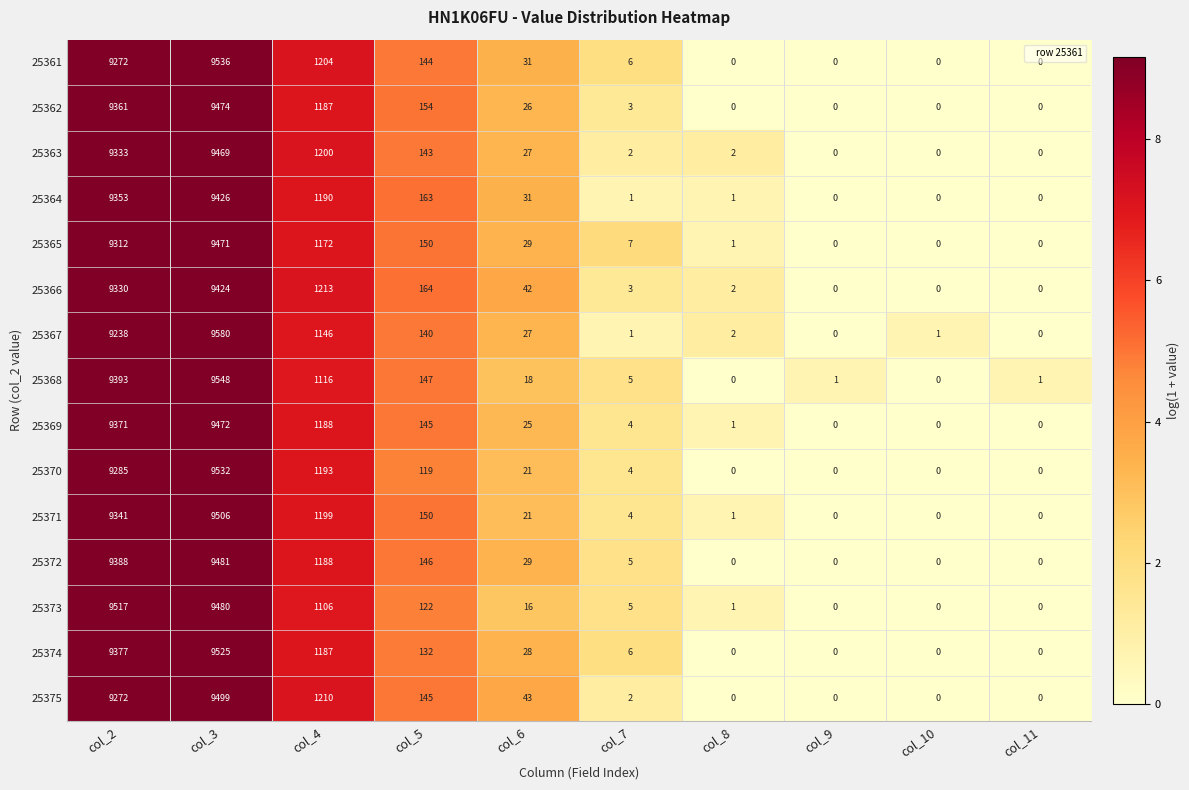

What is the difference between the maximum and second lowest values in the 25365 series?

9471